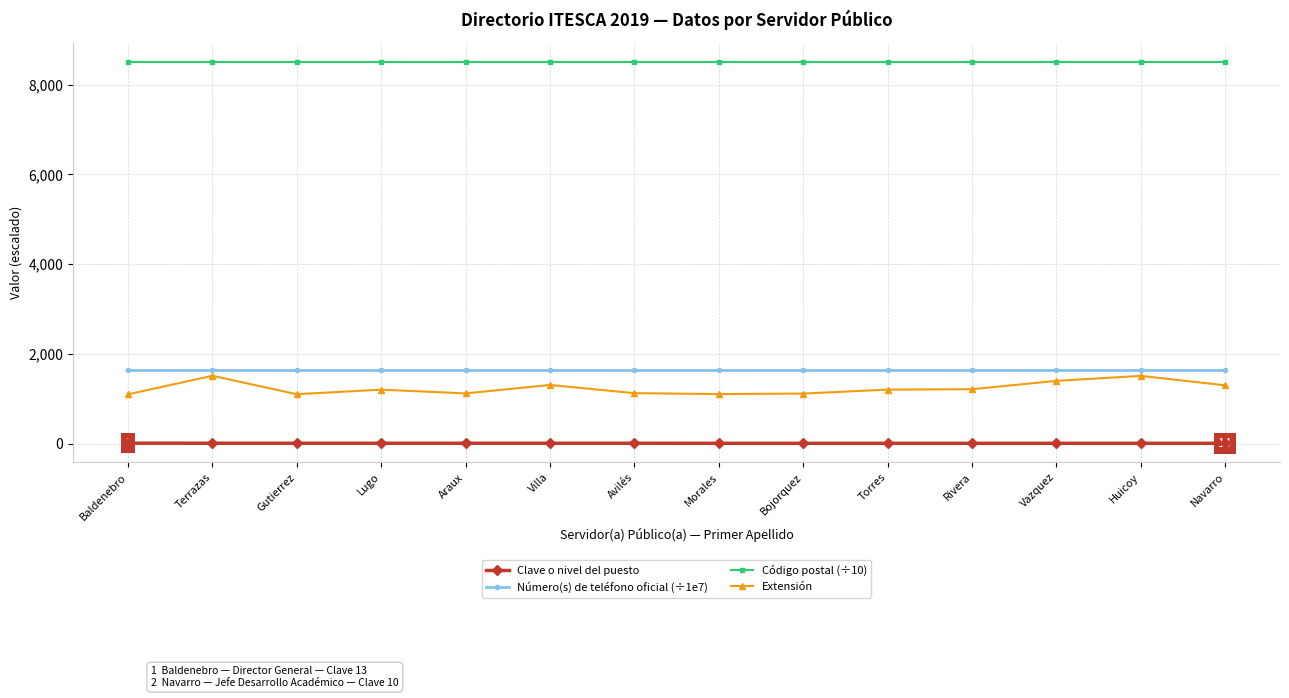

True or false: Número(s) de teléfono oficial (÷1e7) and Extensión intersect in this chart.

False